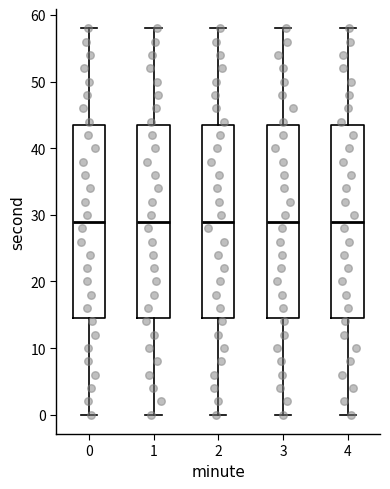

Reading left to right, transcribe this box plot: for each box, give where its median line is, the range the box spans, and where its two whiskers end, as read against the y-axis. The values are not printed on the chart, so give them approximately, as read against the axis.

0: median 29, box 15 to 44, whiskers 0 to 58
1: median 29, box 15 to 44, whiskers 0 to 58
2: median 29, box 15 to 44, whiskers 0 to 58
3: median 29, box 15 to 44, whiskers 0 to 58
4: median 29, box 15 to 44, whiskers 0 to 58